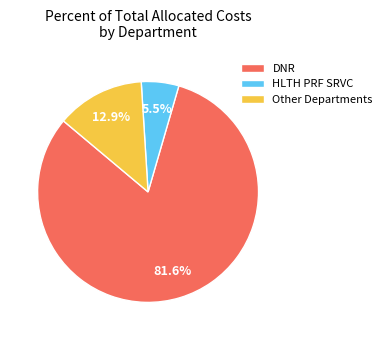

Combined, do HLTH PRF SRVC and DNR account for over 50%?

Yes